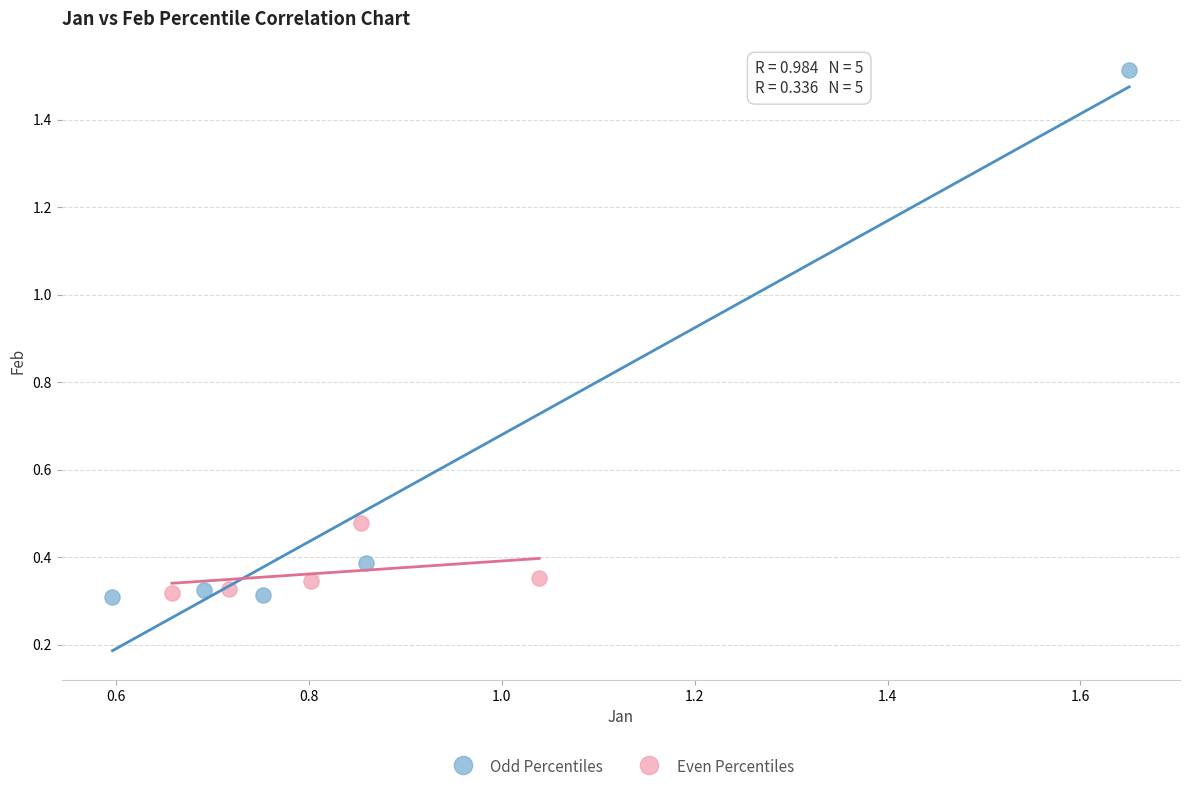

Which series has the largest Y range (max minus min)?

Odd Percentiles